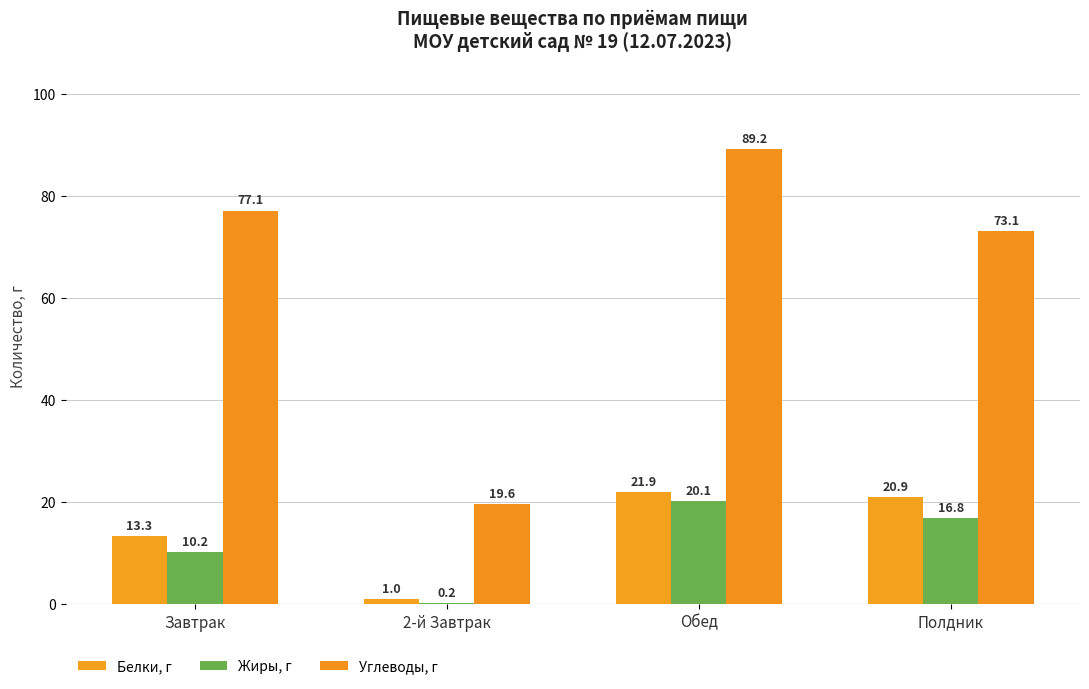

What is the sum of the Жиры, г values at 2-й Завтрак and Обед?

20.3